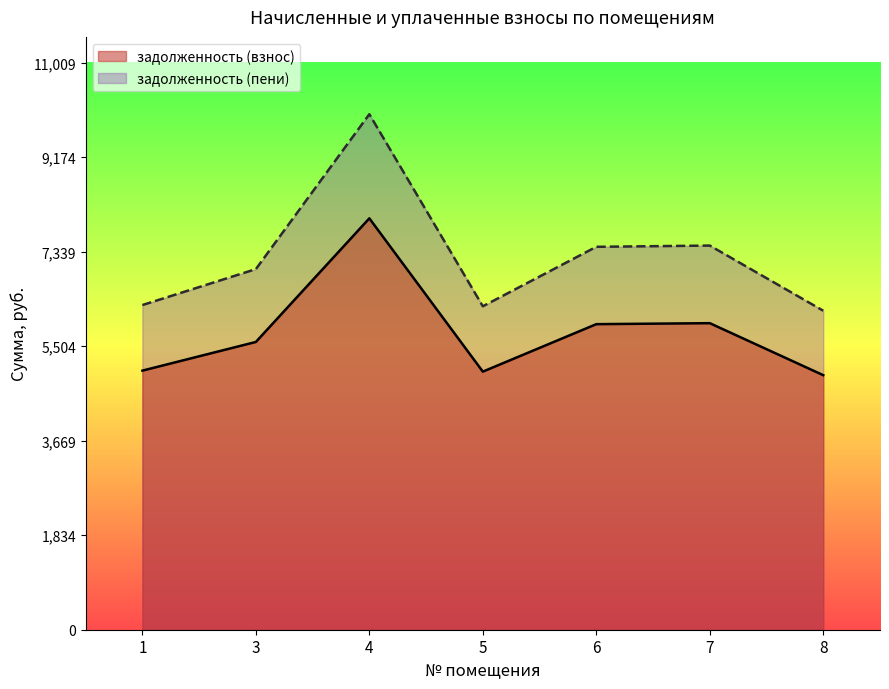

True or false: задолженность (пени) and задолженность (взнос) intersect in this chart.

False